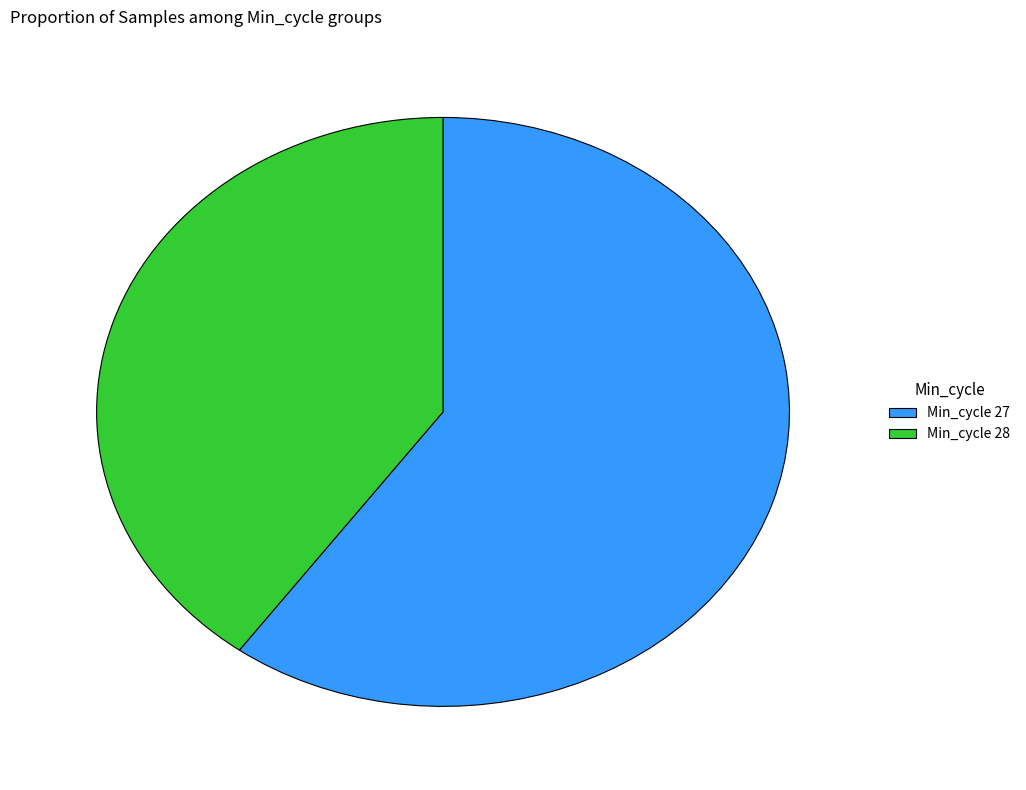

Between Min_cycle 28 and Min_cycle 27, which is larger?

Min_cycle 27